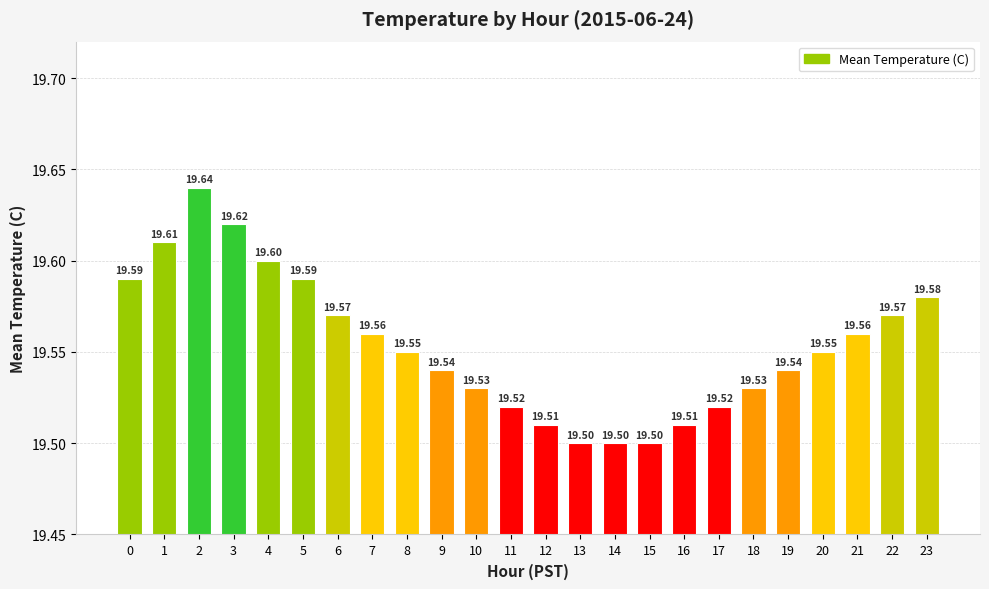

What is the value of the 19th bar from the left?

19.5